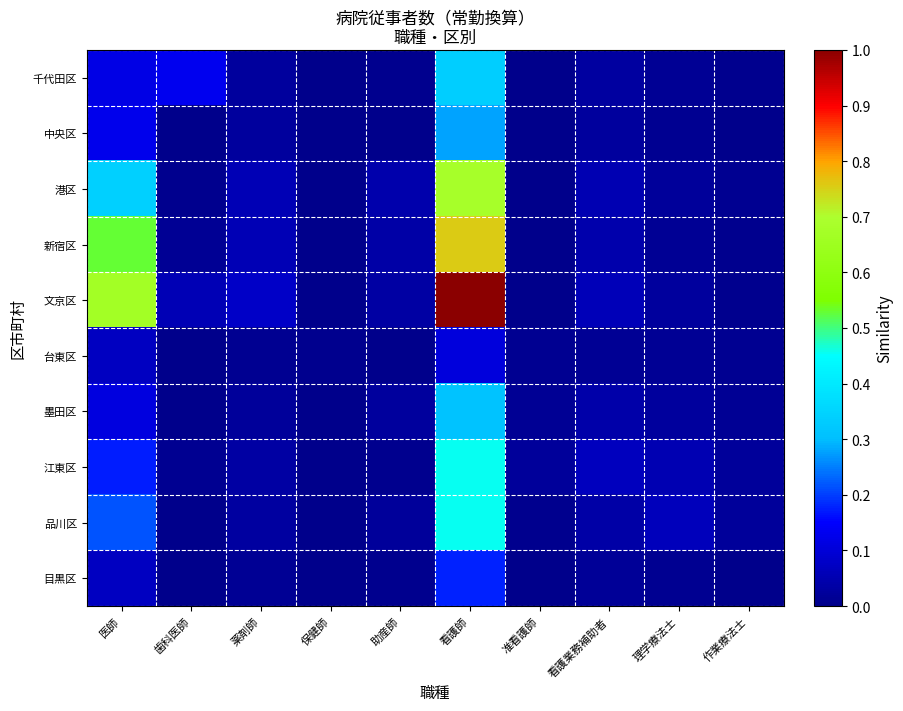

At how many categories does at least one series exceed 0?

10